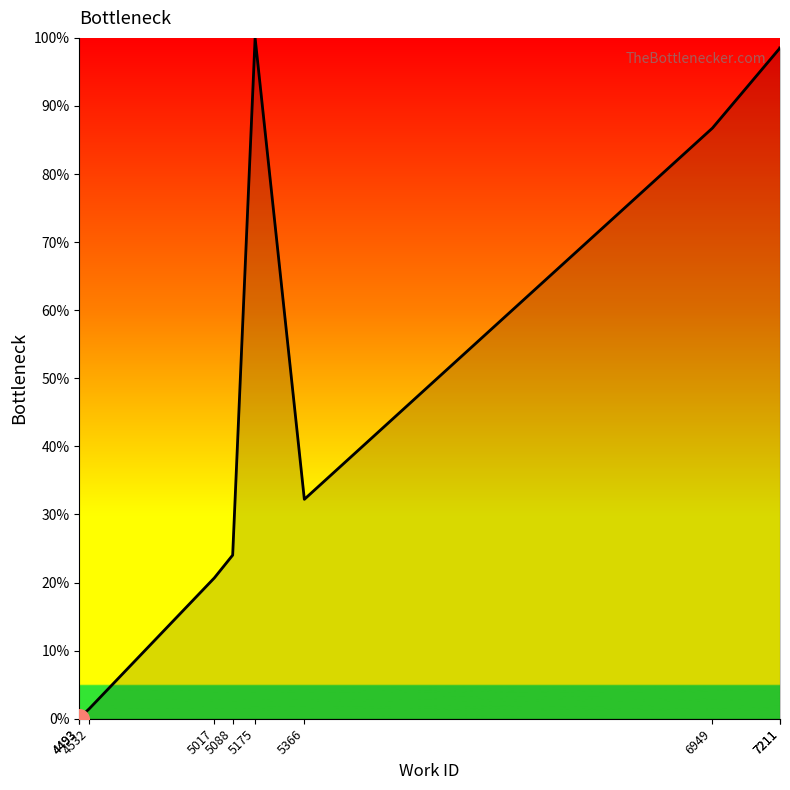

What is the change in value from 5088 to 7211?

+74.5